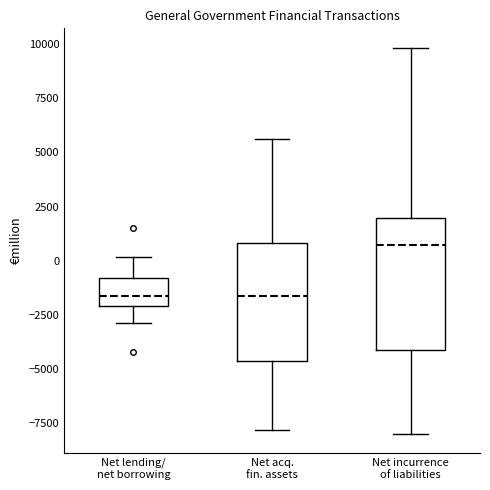

Which box has the highest median line?

Net incurrence of liabilities